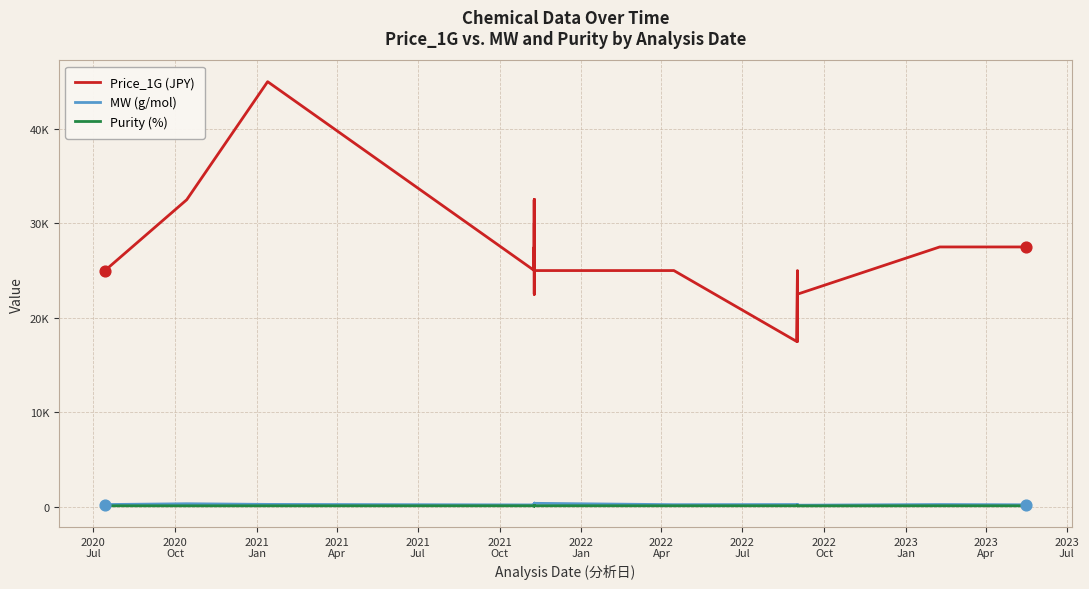

What are all the series names shown in the legend?

Price_1G (JPY), MW (g/mol), Purity (%)